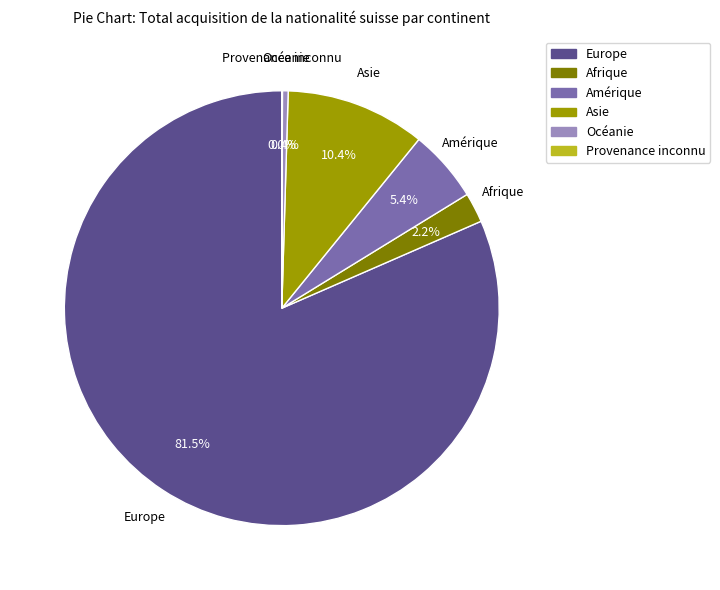

What percentage do Amérique and Océanie together represent?

5.8%